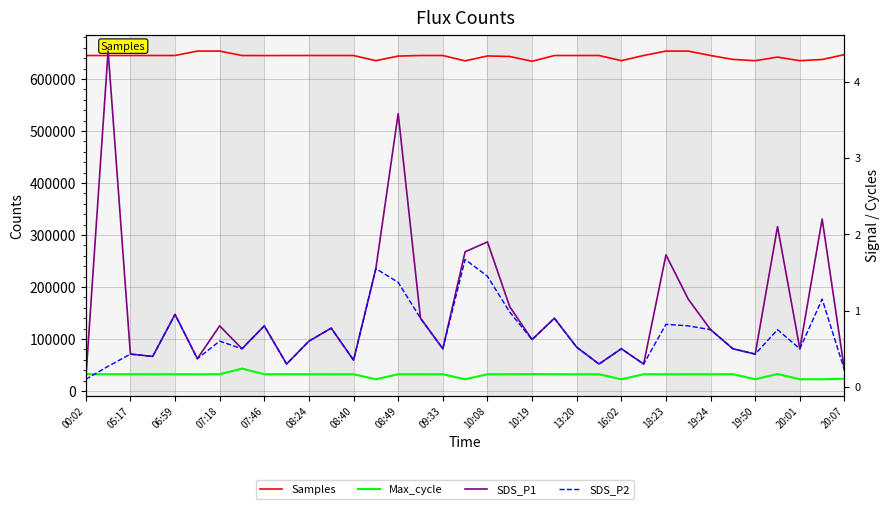

What is the sum of all SDS_P2 values?

23.9